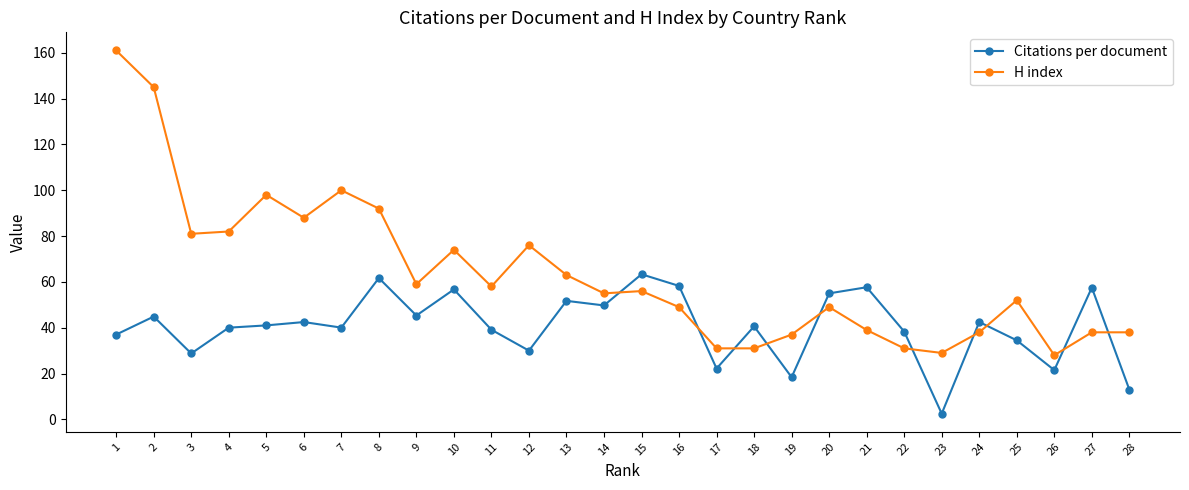

What is the value of the H index point at the 28th from the left?

38.0